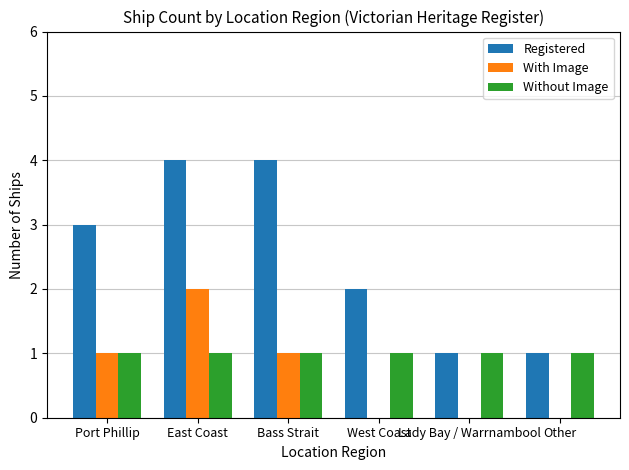

Reading right to left, what are all the values shown in this chart?

Registered: Other=1	Lady Bay / Warrnambool=1	West Coast=2	Bass Strait=4	East Coast=4	Port Phillip=3
With Image: Other=0	Lady Bay / Warrnambool=0	West Coast=0	Bass Strait=1	East Coast=2	Port Phillip=1
Without Image: Other=1	Lady Bay / Warrnambool=1	West Coast=1	Bass Strait=1	East Coast=1	Port Phillip=1